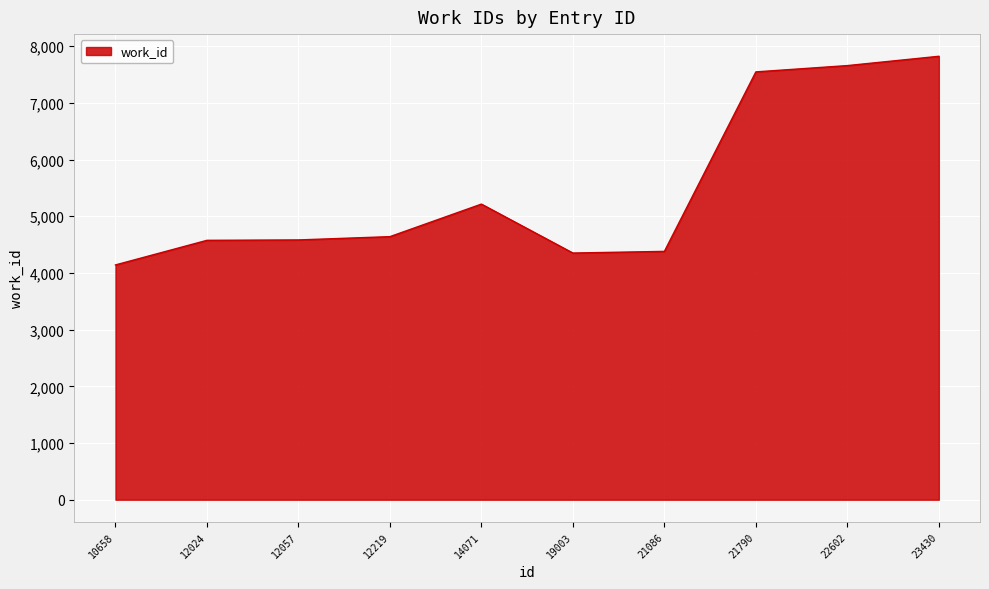

What is the smallest value displayed?

4141